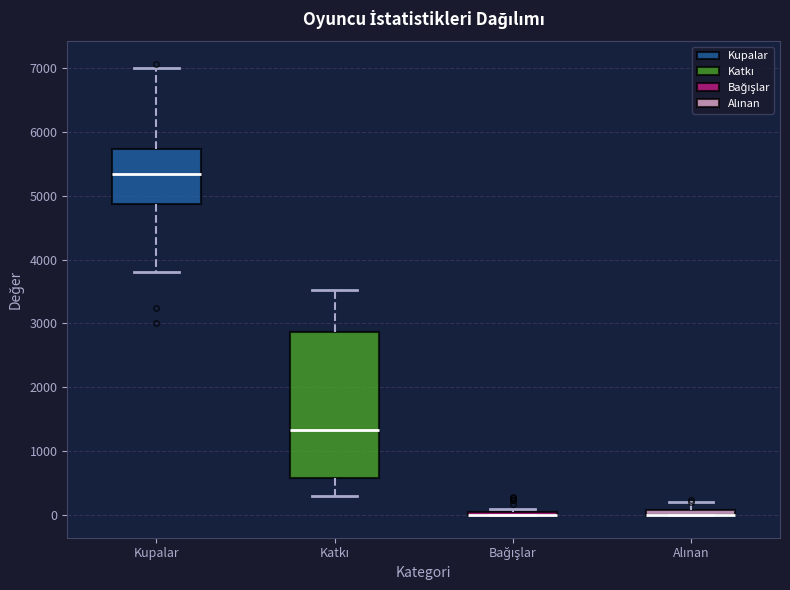

Where does the lower whisker of the box for Kupalar end on the y-axis? The values are not printed on the chart, so give them approximately, as read against the axis.

3800